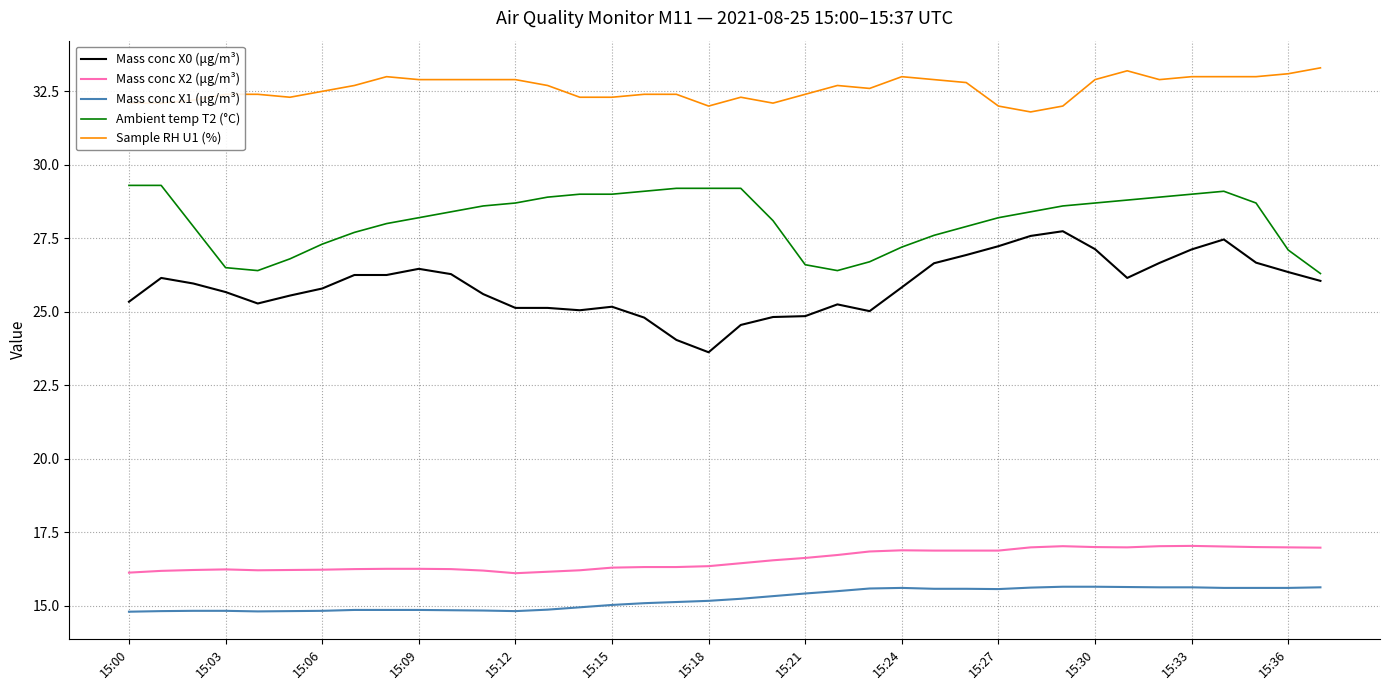

What is the minimum value for Ambient temp T2 (°C)?

26.3